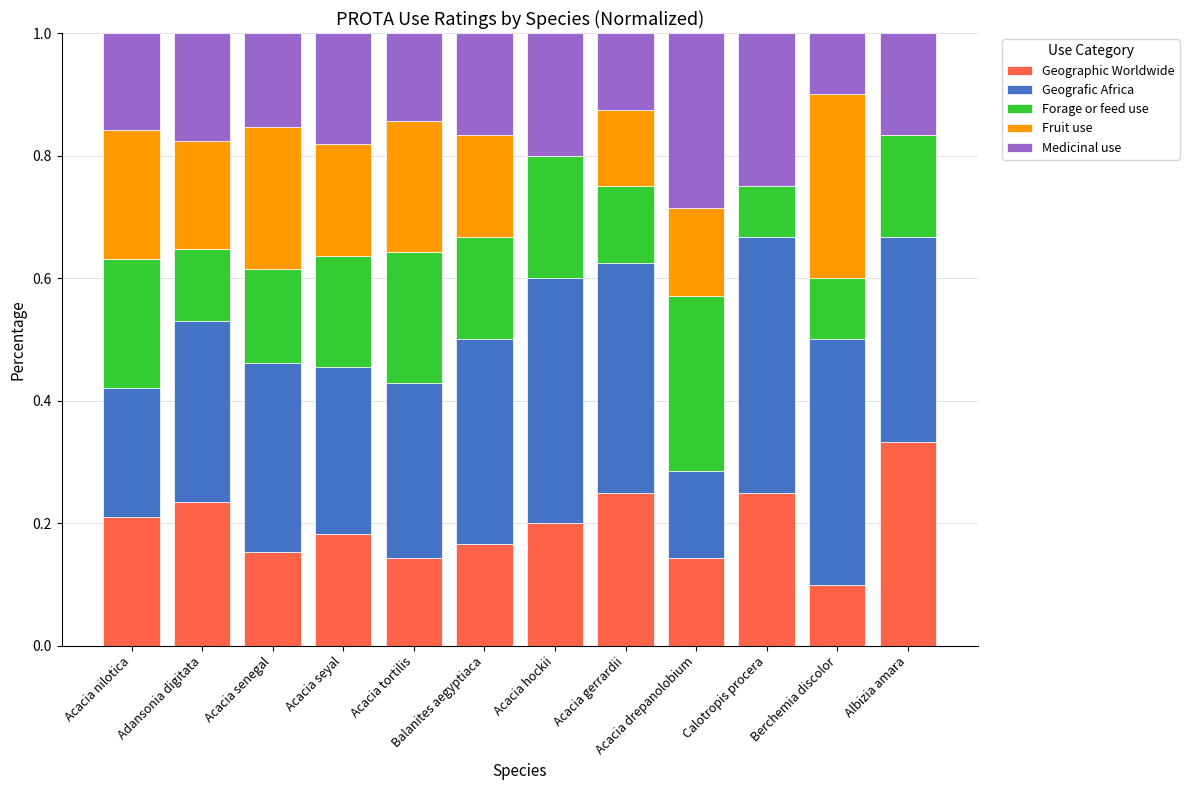

The value of Geographic Worldwide at Adansonia digitata is 0.1. True or false?

False